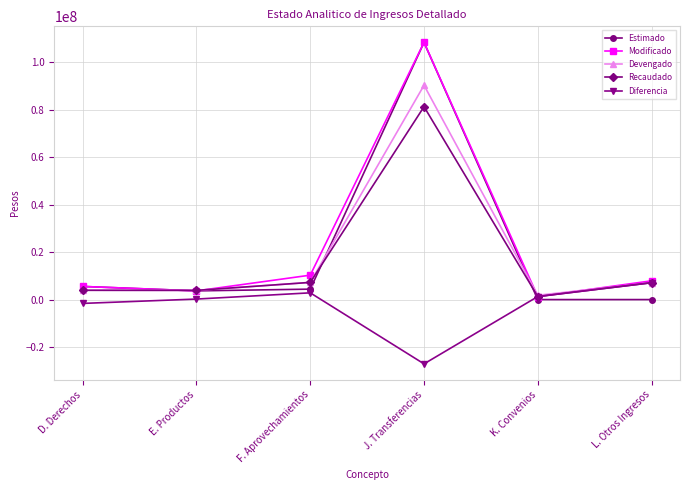

True or false: Estimado and Recaudado cross at least once.

True